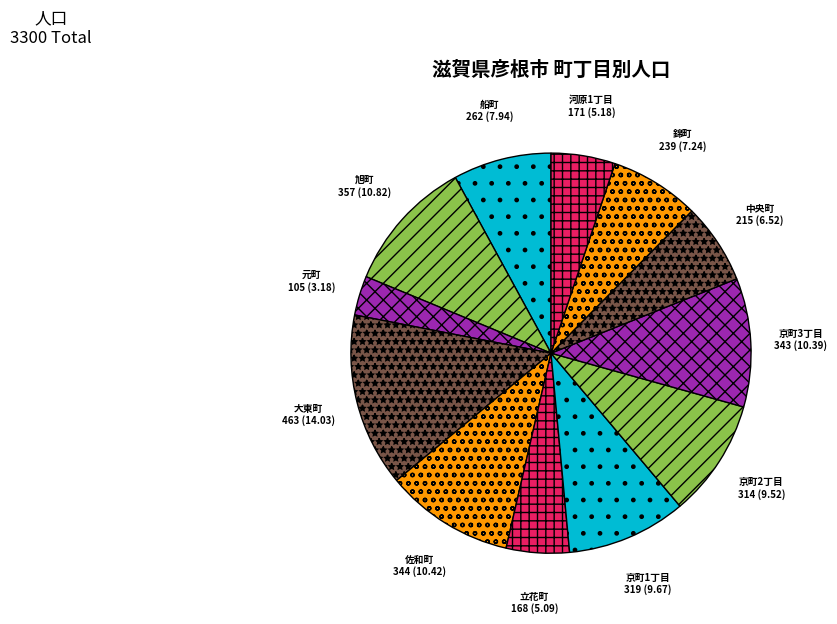

Does any single category account for the majority?

No